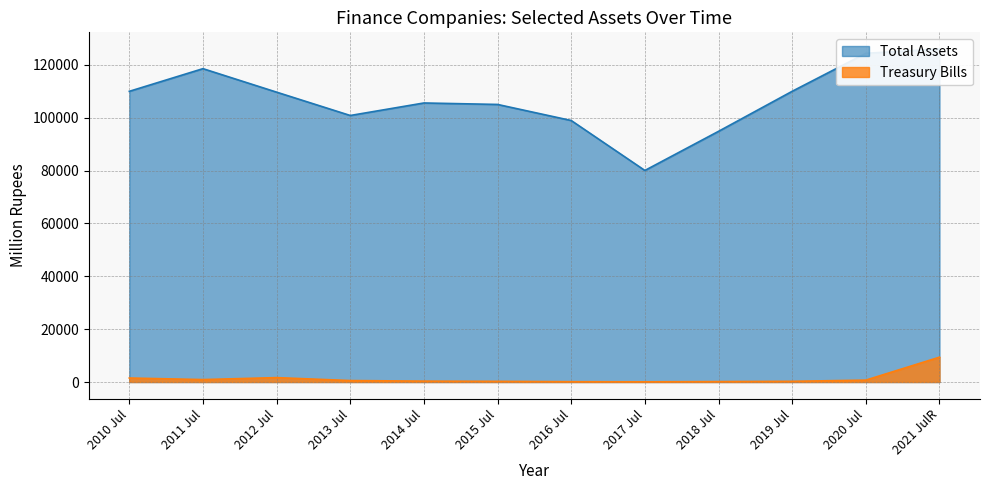

Where is Total Assets nearest to the value 103039?

2015 Jul